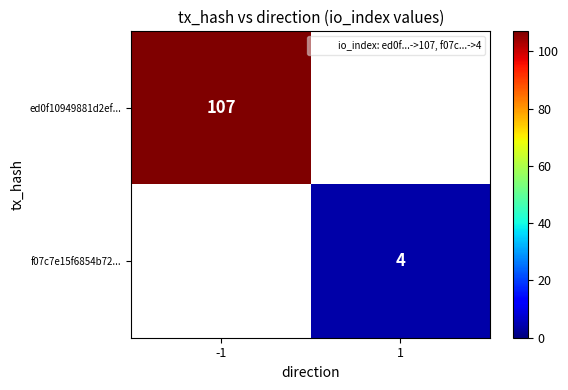

Which label corresponds to the smallest value in the chart?

1